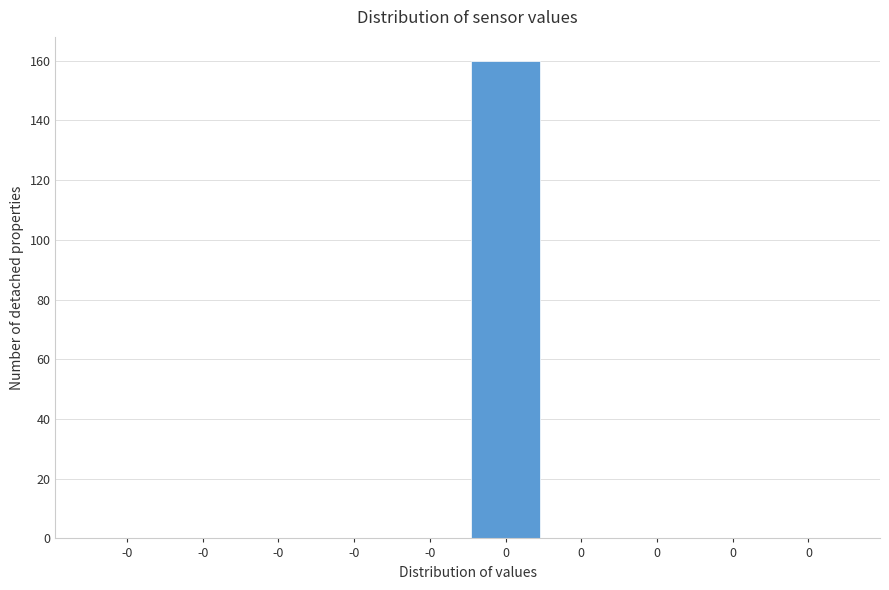

Count the number of categories in the chart.

10